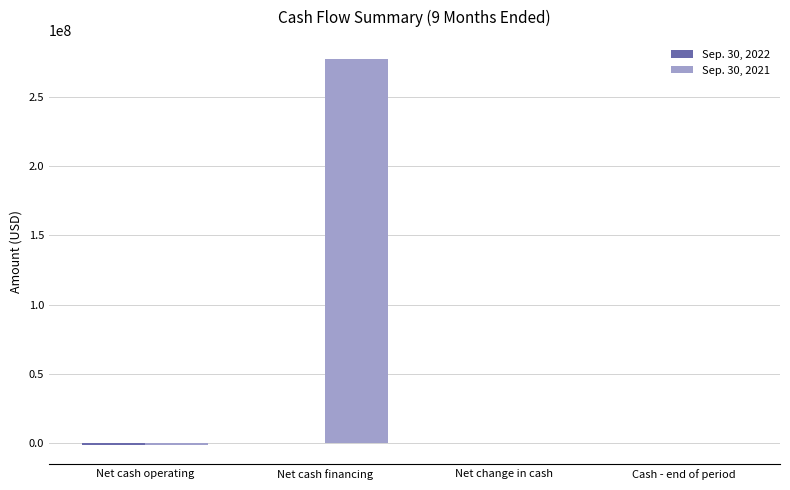

Which category has the highest value across all series?

Net cash financing